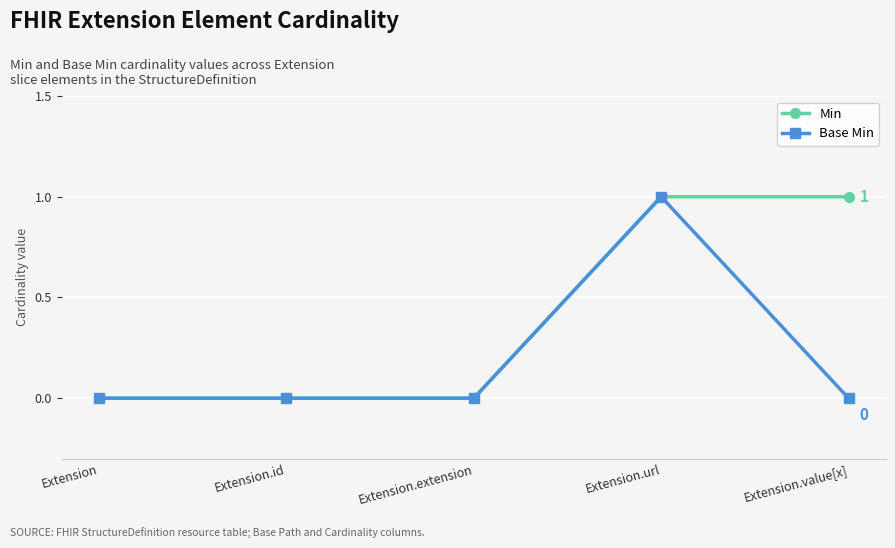

List the series in order of their overall mean, highest first.

Min, Base Min